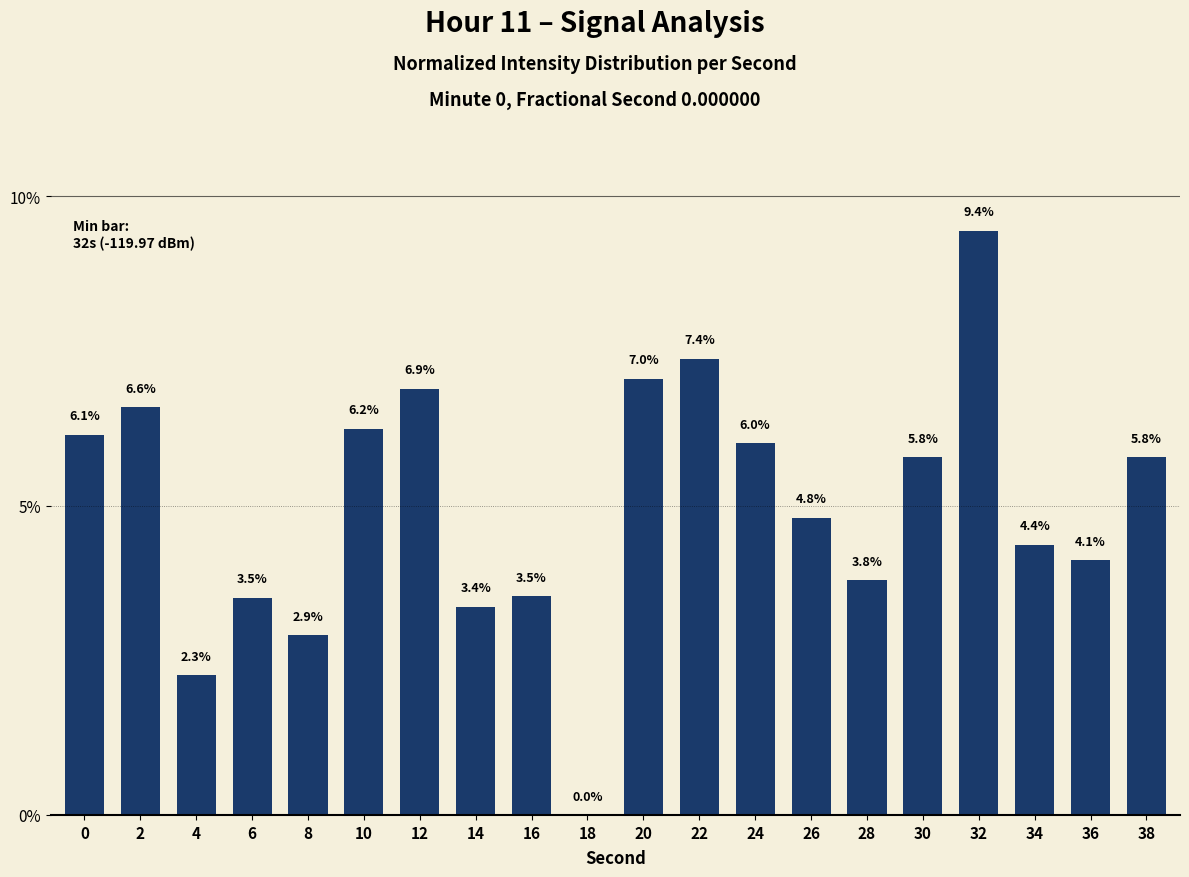

Reading right to left, list all the values displayed in this chart.

38=5.8	36=4.1	34=4.4	32=9.4	30=5.8	28=3.8	26=4.8	24=6.0	22=7.4	20=7.0	18=0.0	16=3.5	14=3.4	12=6.9	10=6.2	8=2.9	6=3.5	4=2.3	2=6.6	0=6.1